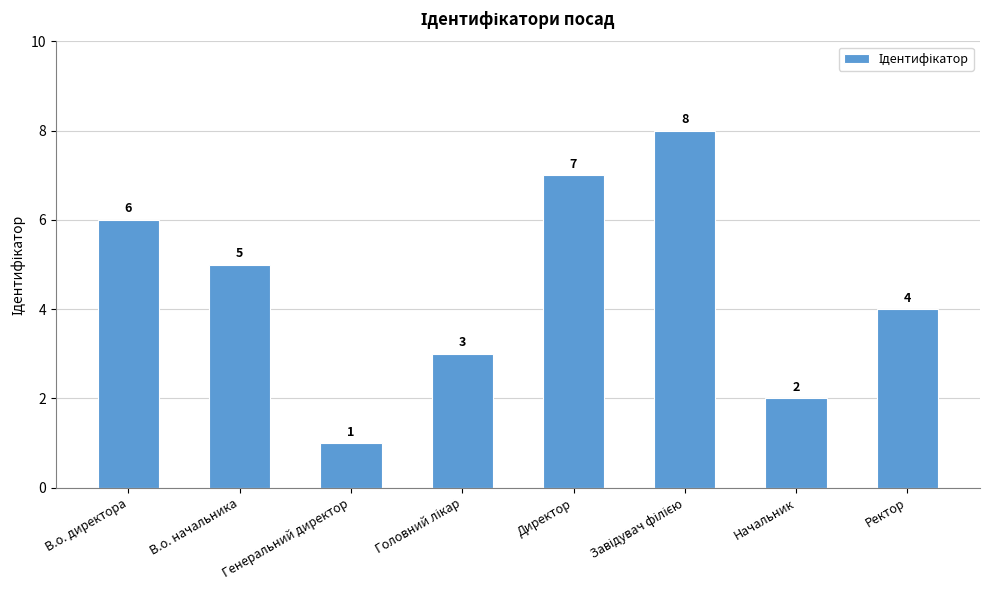

Which label corresponds to the smallest value in the chart?

Генеральний директор